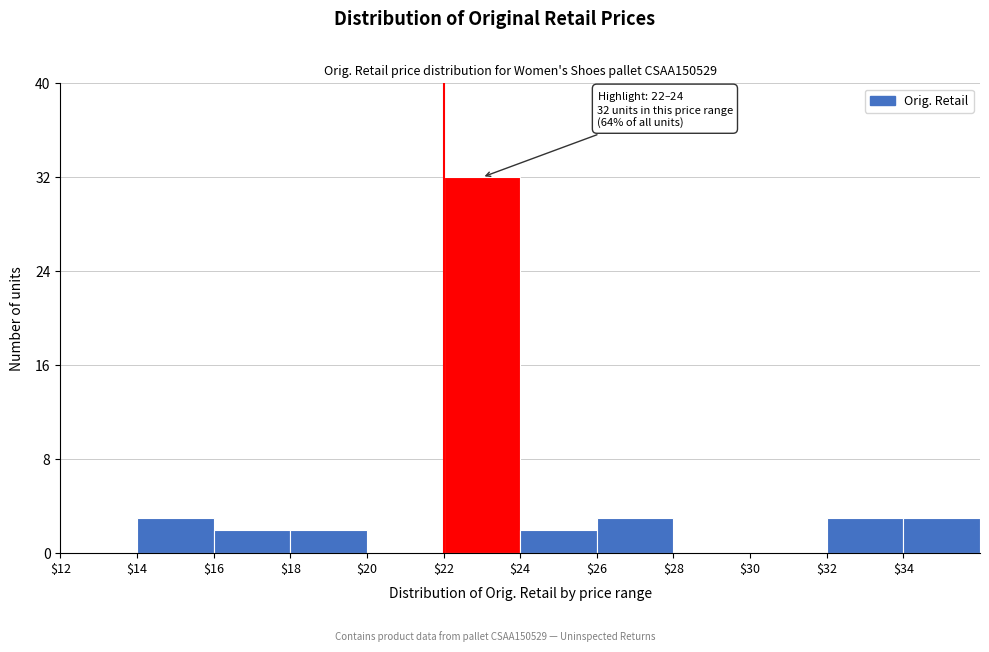

Over which range of the x-axis is the bar tallest?

22 to 24